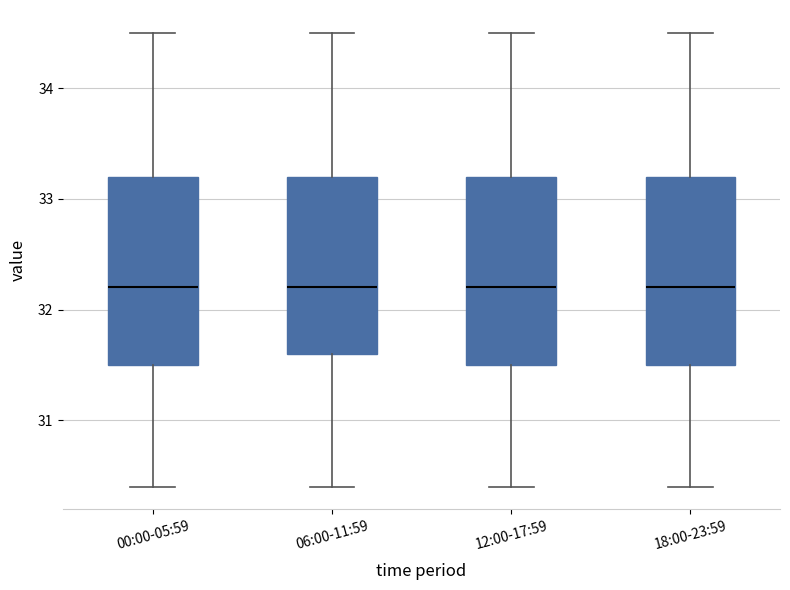

Reading left to right, read every box against the y-axis: the position of its median line, the range the box covers, and the ends of its whiskers. The values are not printed on the chart, so give them approximately, as read against the axis.

00:00-05:59: median 32.2, box 31.5 to 33.2, whiskers 30.4 to 34.5
06:00-11:59: median 32.2, box 31.6 to 33.2, whiskers 30.4 to 34.5
12:00-17:59: median 32.2, box 31.5 to 33.2, whiskers 30.4 to 34.5
18:00-23:59: median 32.2, box 31.5 to 33.2, whiskers 30.4 to 34.5